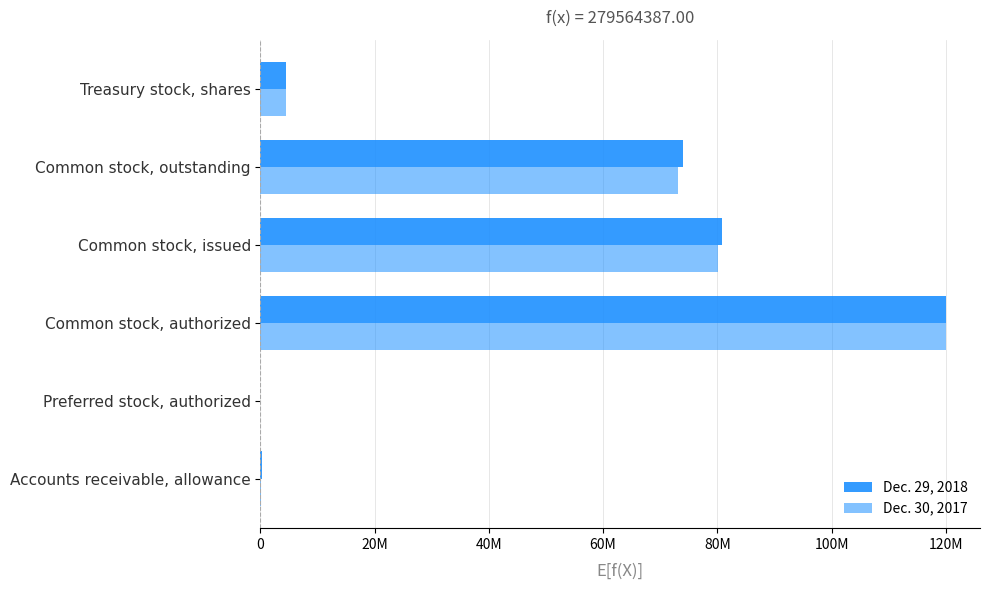

Which series has the largest range (max minus min)?

Dec. 29, 2018